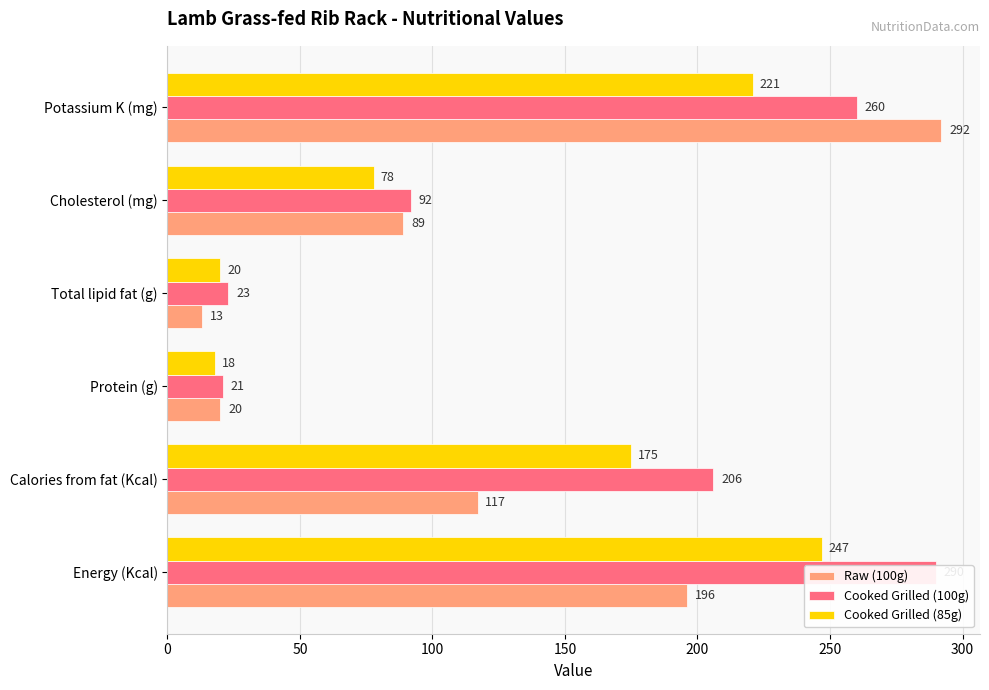

Rank the series at Total lipid fat (g) from highest to lowest value.

Cooked Grilled (100g), Cooked Grilled (85g), Raw (100g)